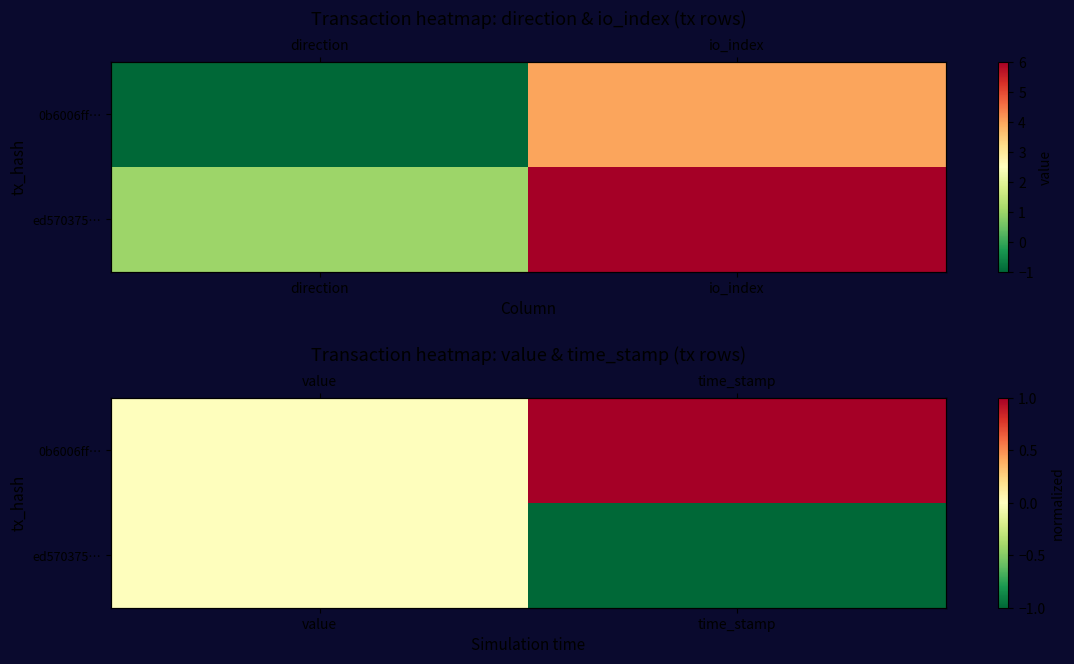

The ed570375… series shows 0 at time_stamp. True or false?

False